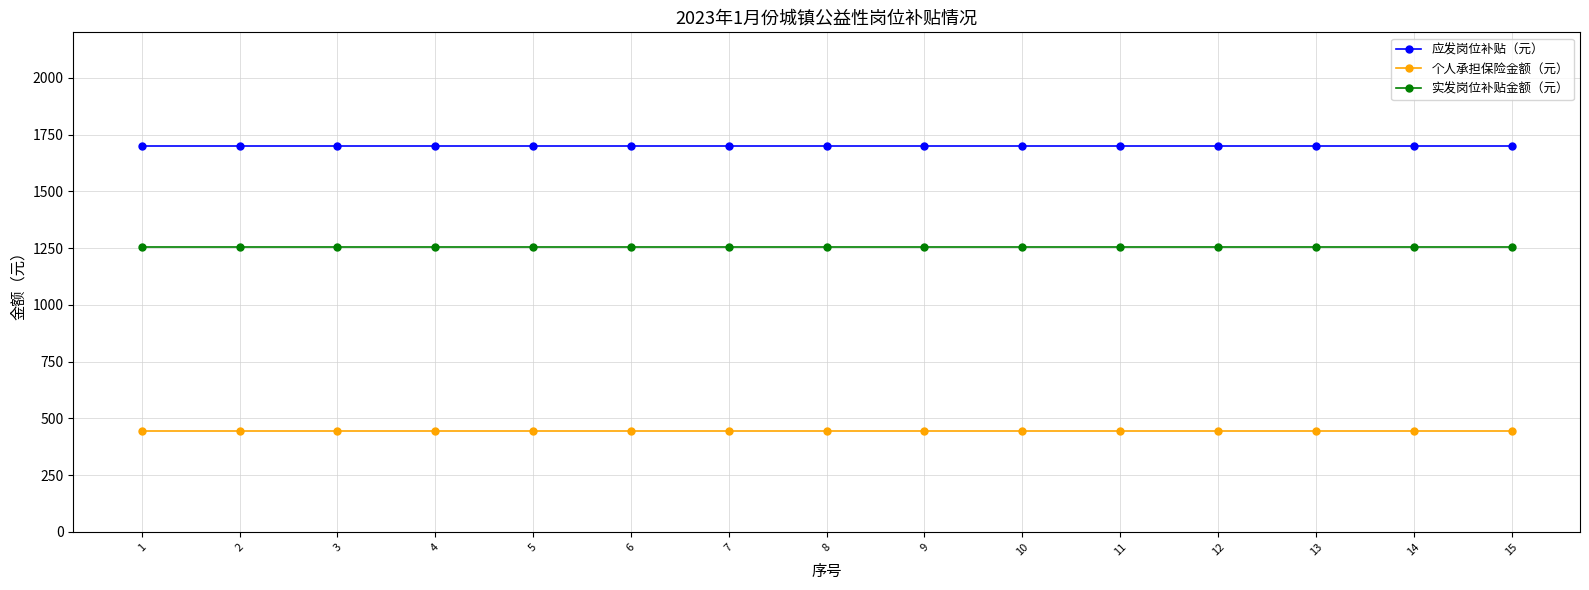

Rank the series at 10 from lowest to highest value.

个人承担保险金额（元）, 实发岗位补贴金额（元）, 应发岗位补贴（元）